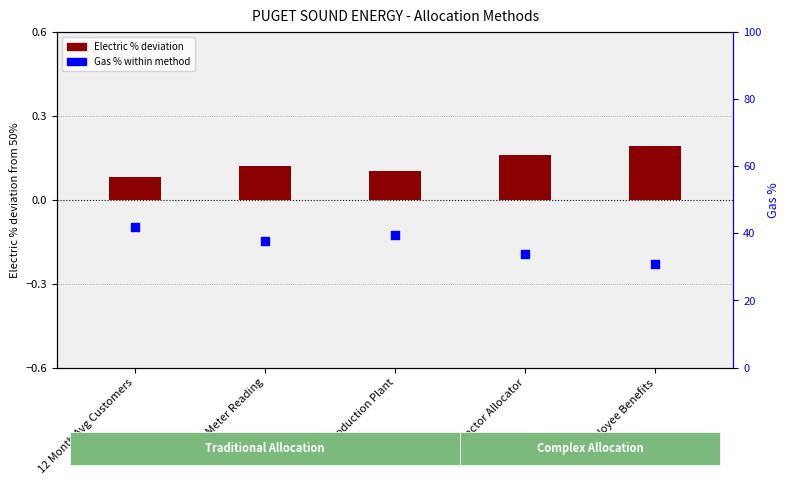

At which category is the sum across all series the highest?

12 Month Avg Customers